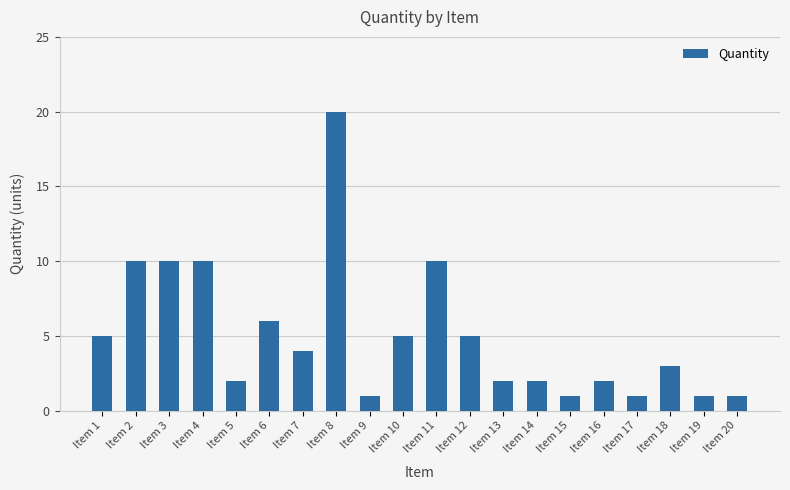

How many series are shown in this chart?

1